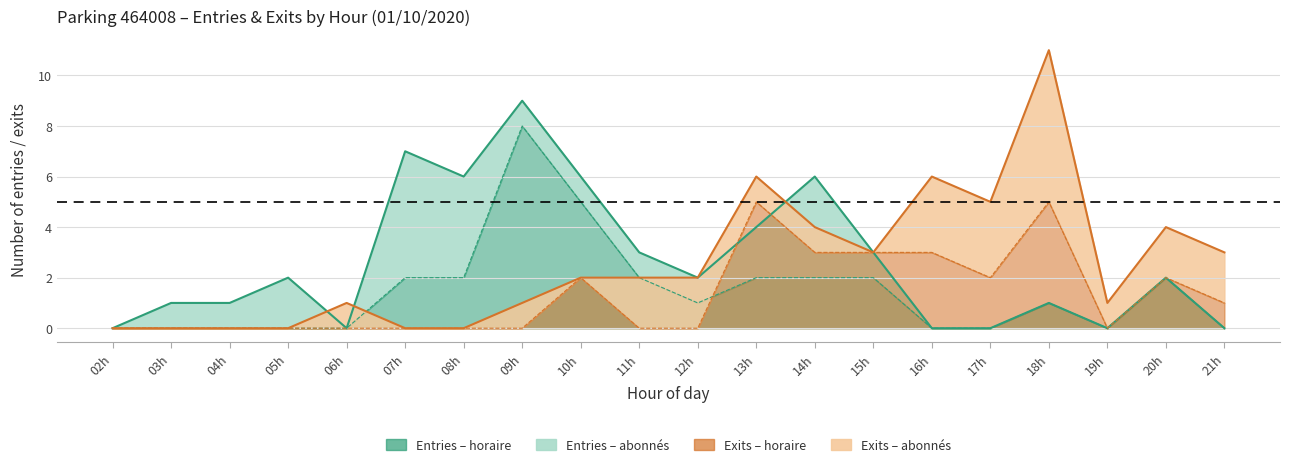

Reading left to right, extract all data points from this chart.

ENTREES_NB_HORAIRE: 0	0	0	0	0	2	2	8	5	2	1	2	2	2	0	0	1	0	2	0
SORTIES_NB_HORAIRE: 0	0	0	0	0	0	0	0	2	0	0	5	3	3	3	2	5	0	2	1